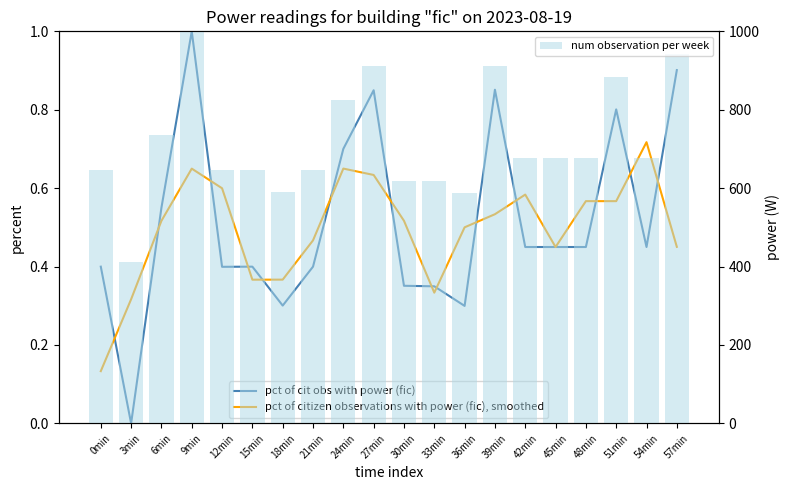

Reading left to right, extract all data points from this chart.

pct of cit obs with power (fic): 0.4	0.0	0.6	1.0	0.4	0.4	0.3	0.4	0.7	0.8	0.4	0.3	0.3	0.9	0.4	0.4	0.4	0.8	0.4	0.9
pct of citizen observations with power (fic), smoothed: 0.1	0.3	0.5	0.6	0.6	0.4	0.4	0.5	0.6	0.6	0.5	0.3	0.5	0.5	0.6	0.4	0.6	0.6	0.7	0.5
num observation per week: 647.4	412.5	735.6	1000.0	647.2	647.4	589.1	647.4	824.1	911.7	618.6	617.8	588.4	912.5	676.8	676.8	676.8	883.0	676.8	941.9